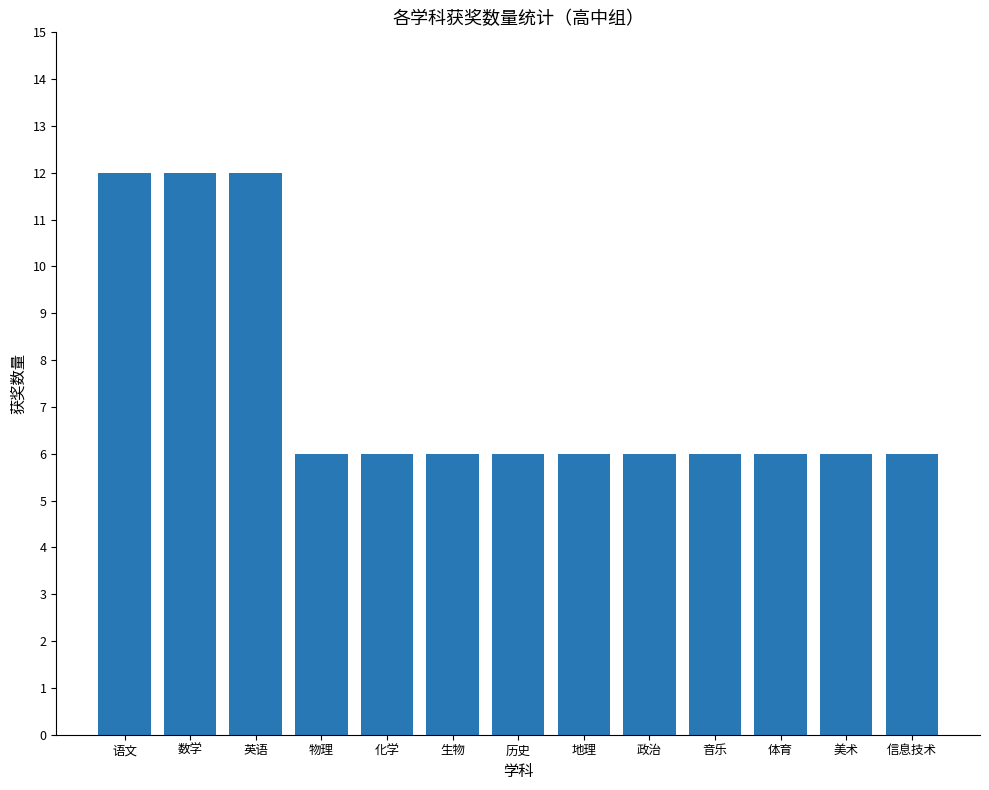

What is the label of the 3rd bar from the right?

体育